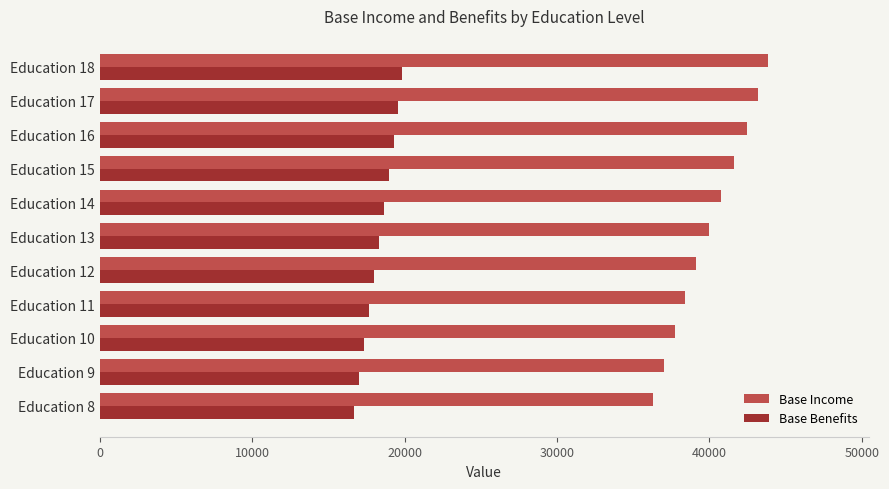

The value of Base Income at Education 8 is 61103.6. True or false?

False